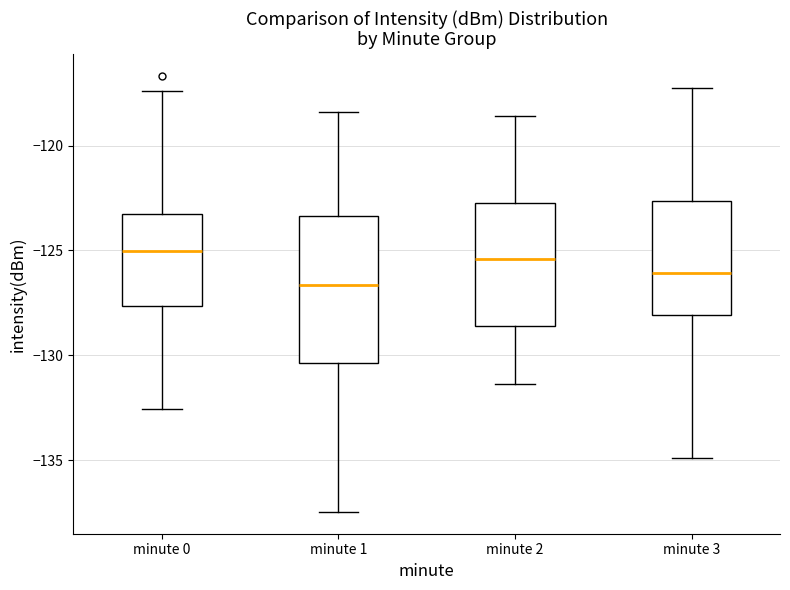

Which box is the tallest, from its lower edge to its upper edge?

minute 1